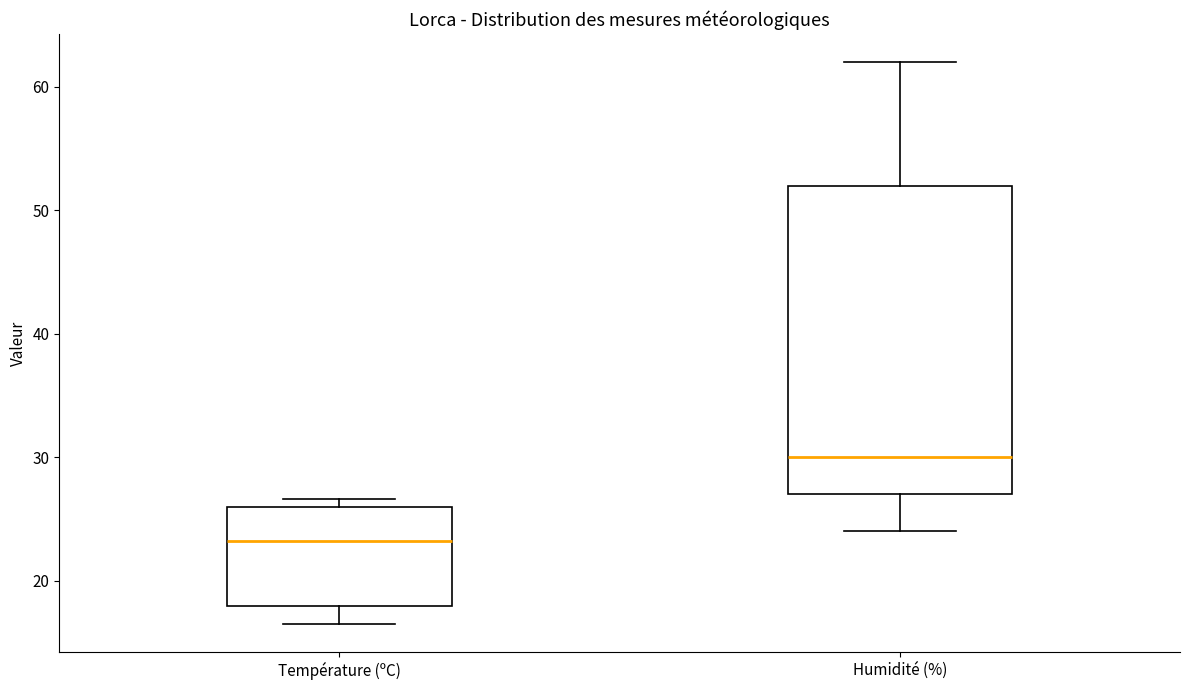

Reading left to right, transcribe this box plot: for each box, give where its median line is, the range the box spans, and where its two whiskers end, as read against the y-axis. The values are not printed on the chart, so give them approximately, as read against the axis.

Température (ºC): median 23, box 18 to 26, whiskers 17 to 27
Humidité (%): median 30, box 27 to 52, whiskers 24 to 62